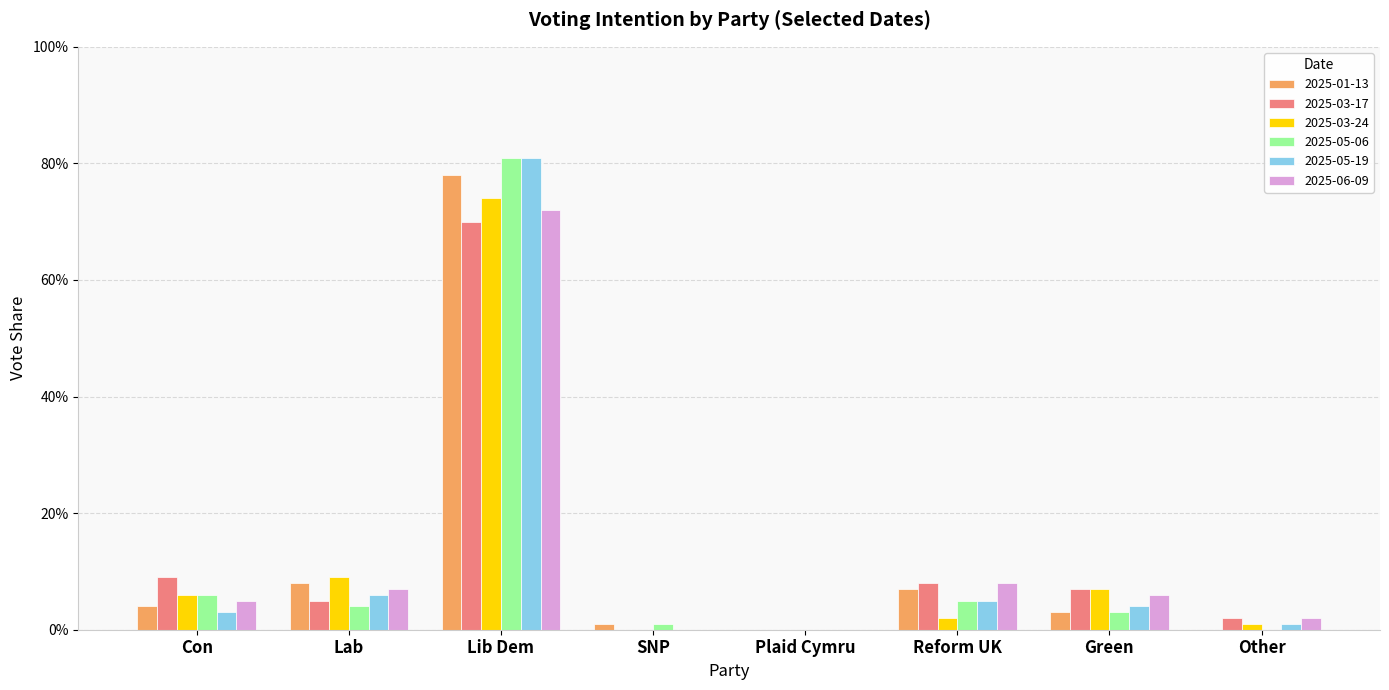

What is the total value across all series at Green?

30.0